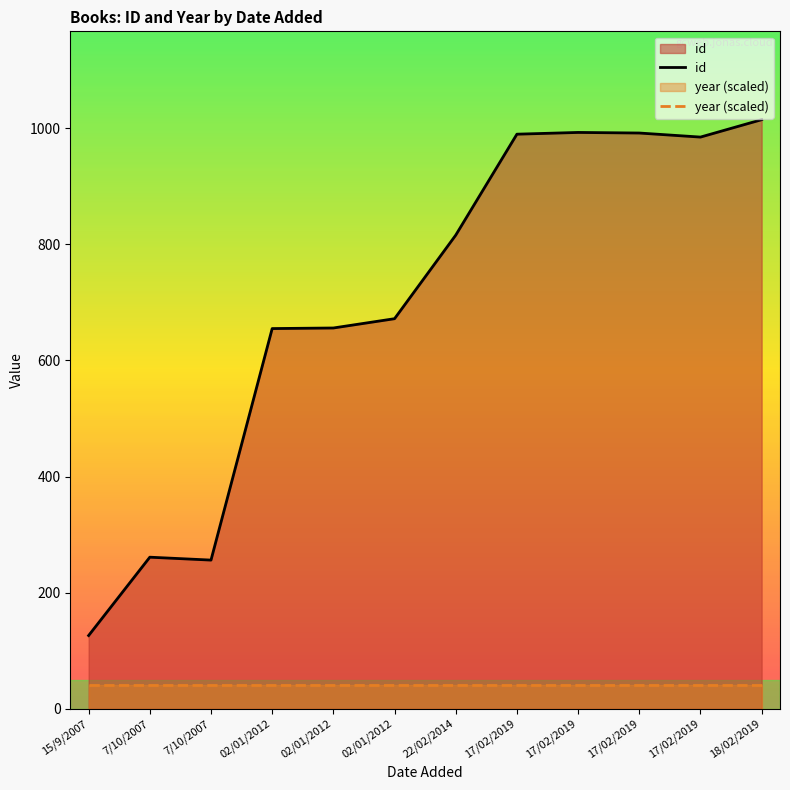

Between 22/02/2014 and 17/02/2019, which series saw the biggest shift?

id